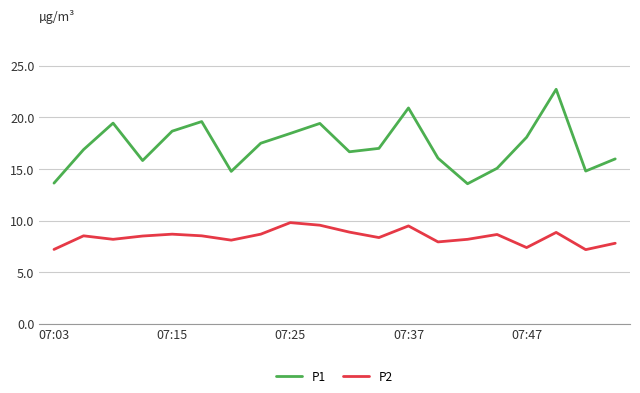

What is the maximum value shown in the chart?

22.7